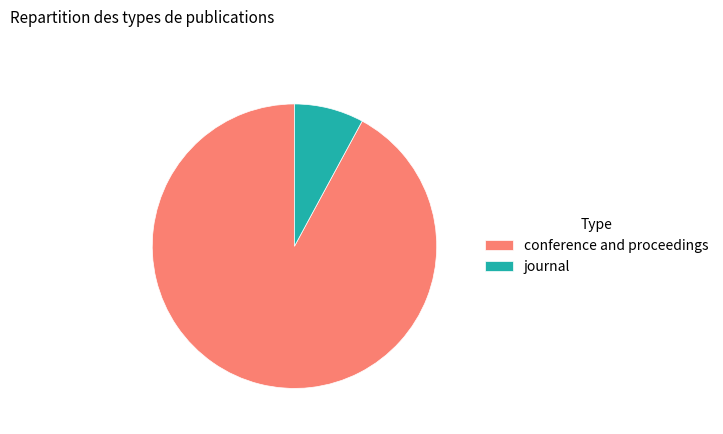

Which slice is the smallest?

journal